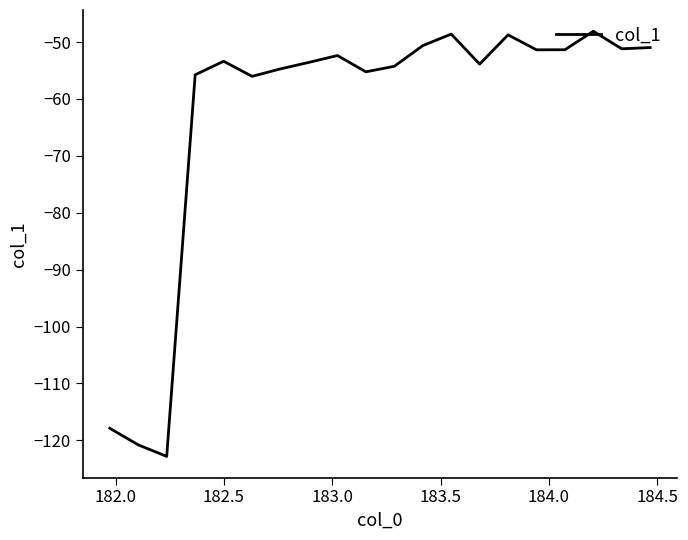

What is the minimum value shown in the chart?

-122.8